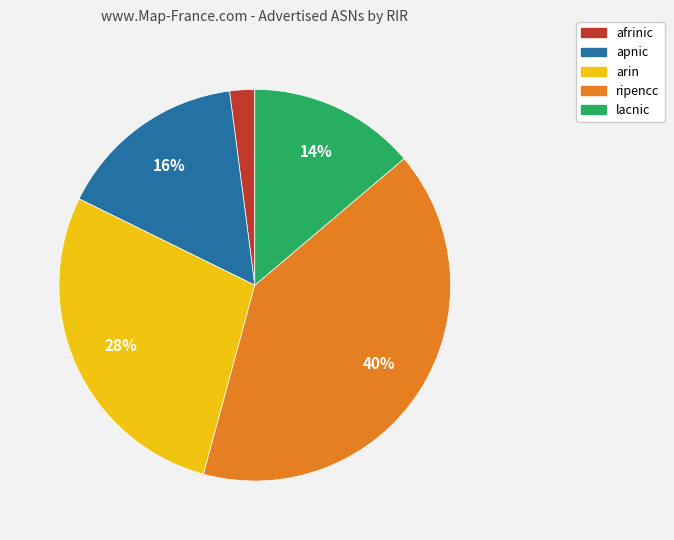

Is apnic the majority of the pie?

No